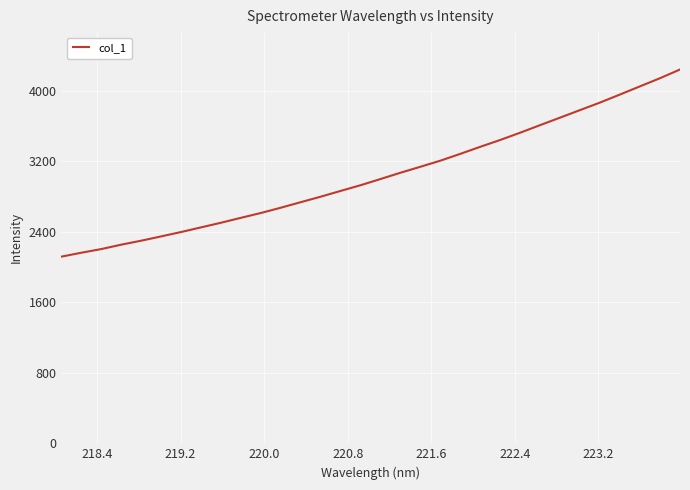

What is the difference between the maximum and minimum values?

2122.1